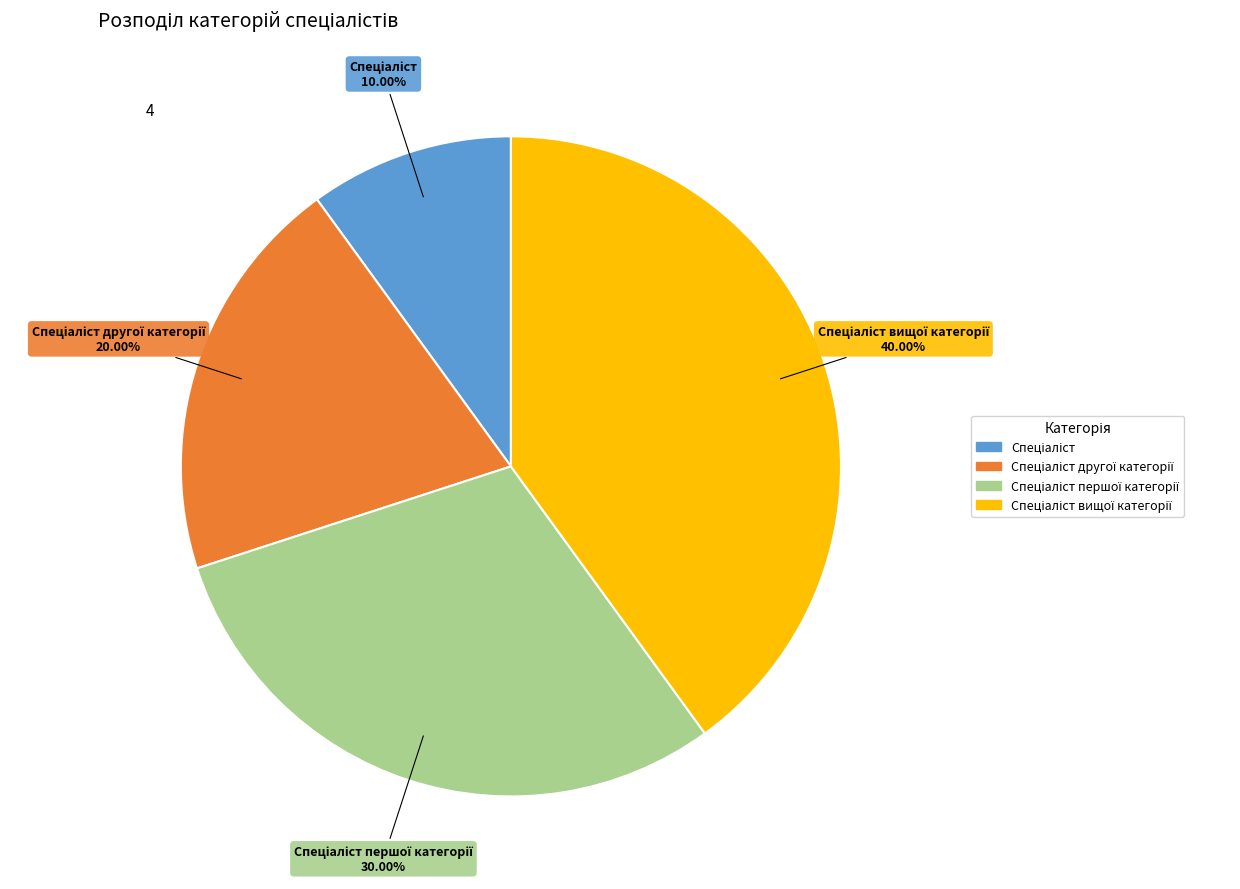

Does any single category account for the majority?

No